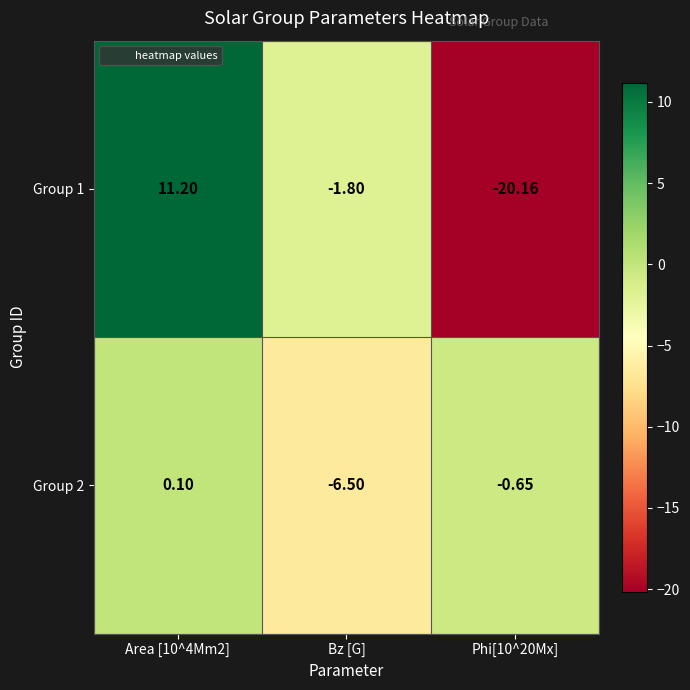

How many data points does each series have?

3